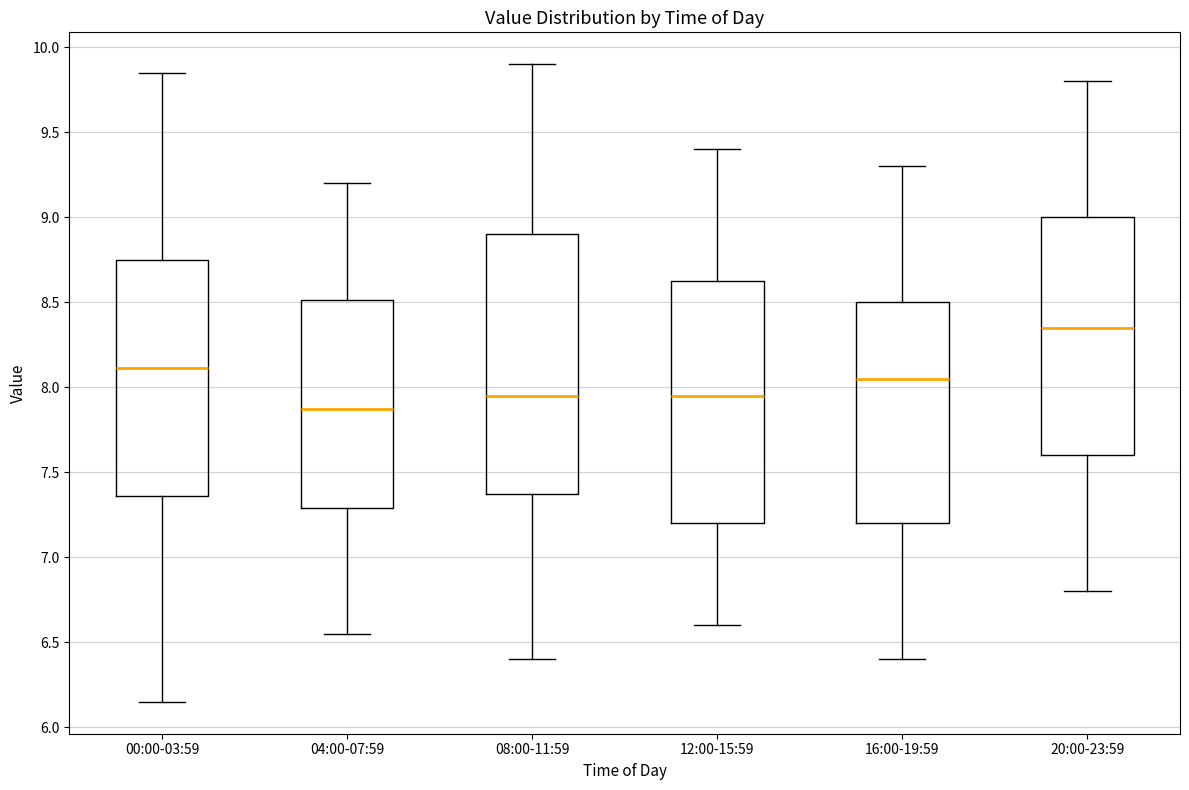

Reading left to right, transcribe this box plot: for each box, give where its median line is, the range the box spans, and where its two whiskers end, as read against the y-axis. The values are not printed on the chart, so give them approximately, as read against the axis.

00:00-03:59: median 8.10, box 7.35 to 8.75, whiskers 6.15 to 9.85
04:00-07:59: median 7.90, box 7.30 to 8.50, whiskers 6.55 to 9.20
08:00-11:59: median 7.95, box 7.40 to 8.90, whiskers 6.40 to 9.90
12:00-15:59: median 7.95, box 7.20 to 8.65, whiskers 6.60 to 9.40
16:00-19:59: median 8.05, box 7.20 to 8.50, whiskers 6.40 to 9.30
20:00-23:59: median 8.35, box 7.60 to 9.00, whiskers 6.80 to 9.80